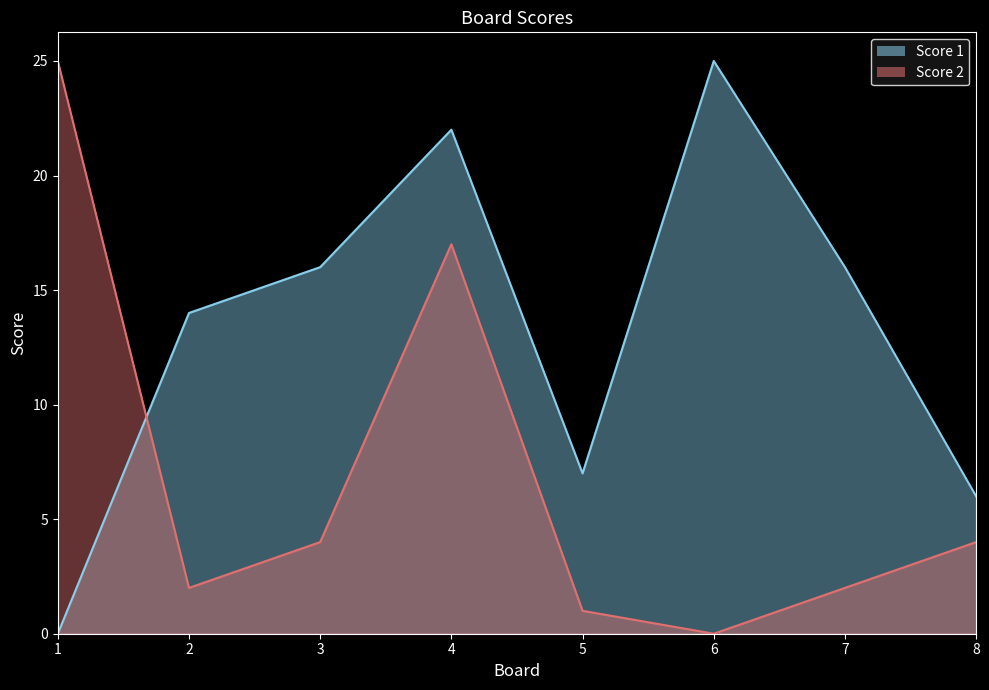

What are all the series names shown in the legend?

Score 1, Score 2